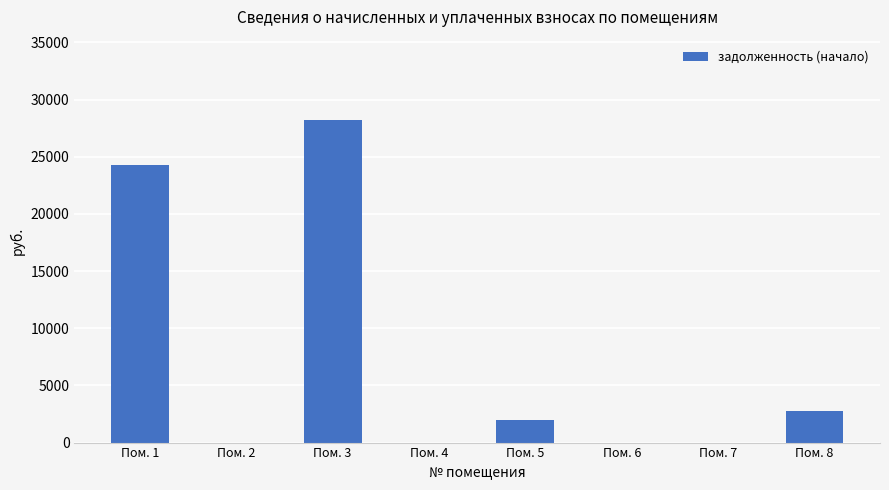

True or false: the data shows 2743.8 at Пом. 8.

True